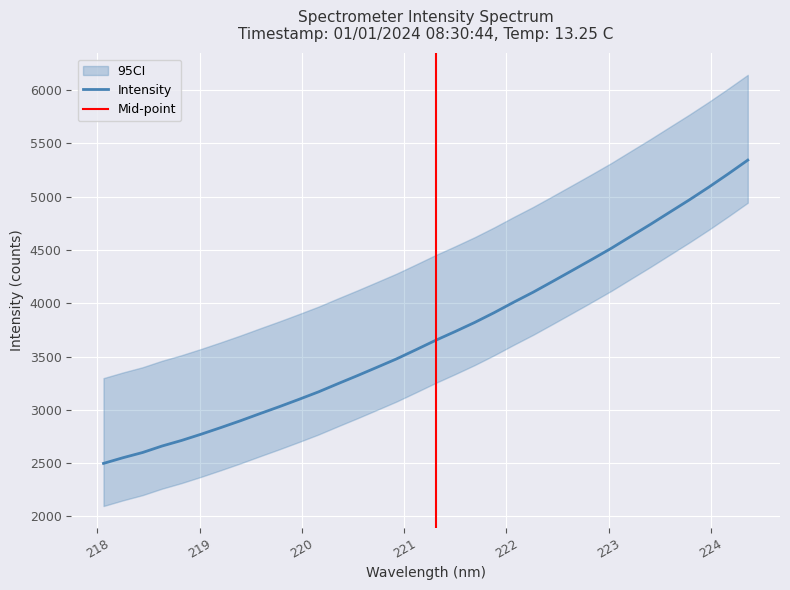

What is the difference between the values at 221.3083 and 219.7801?

622.4